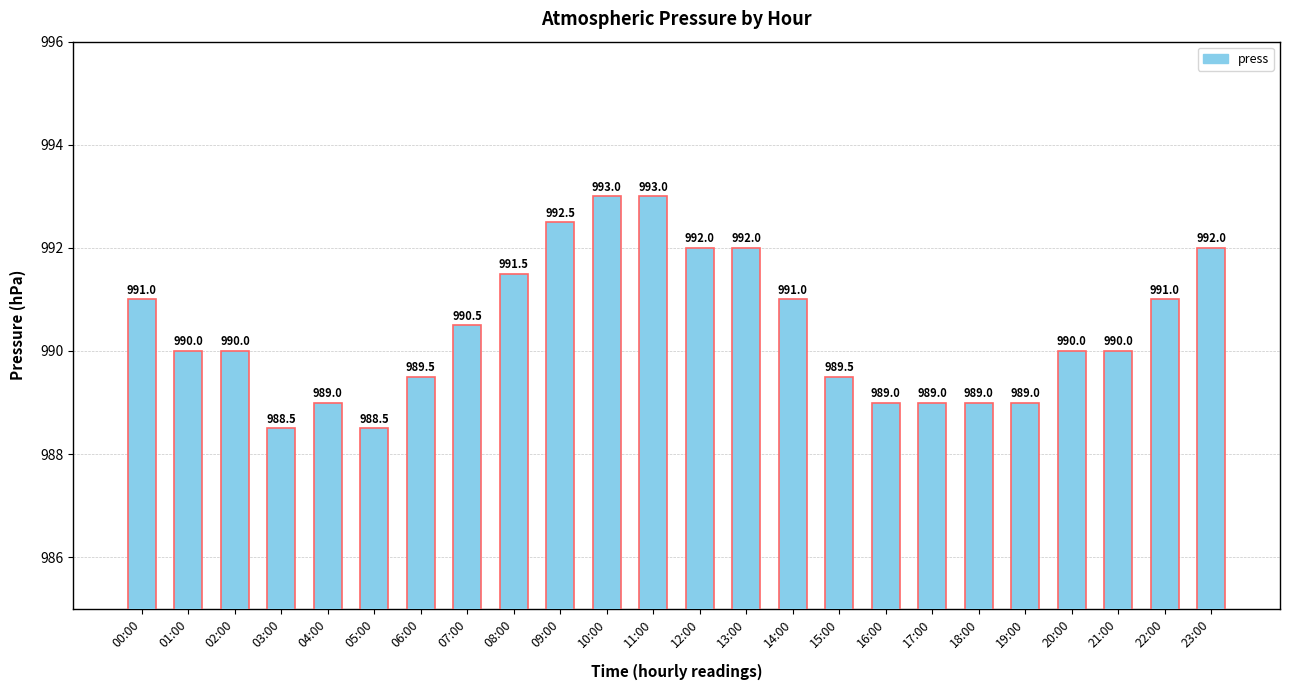

True or false: the data shows 542.1 at 16:00.

False